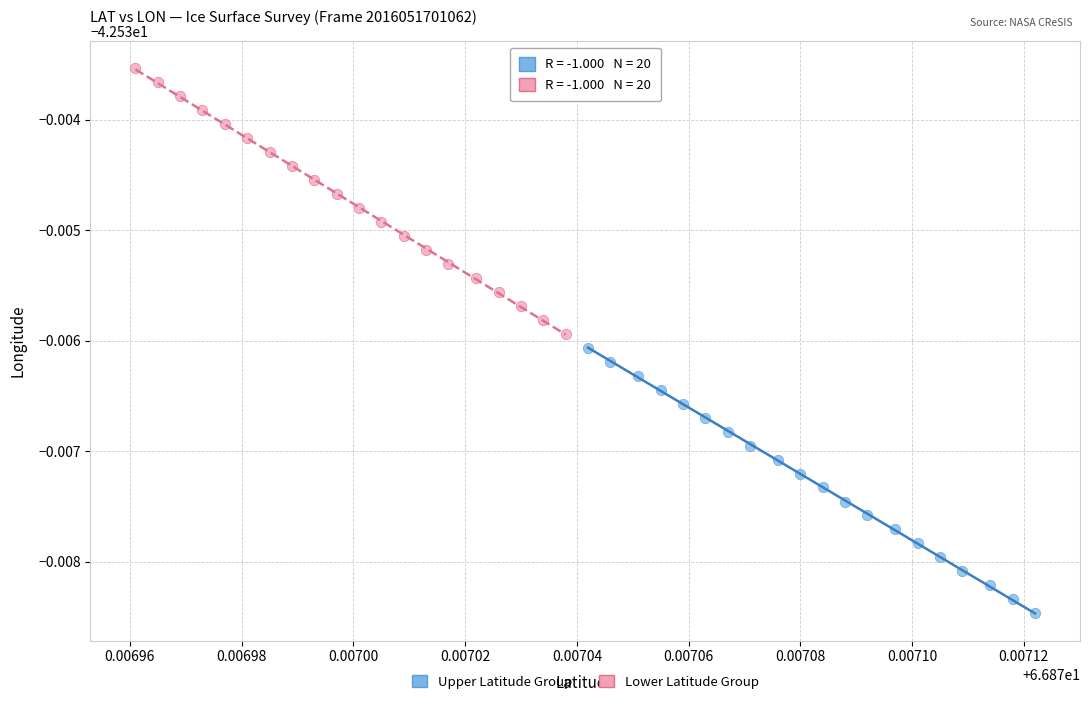

Which series has the largest Y range (max minus min)?

Upper Latitude Group